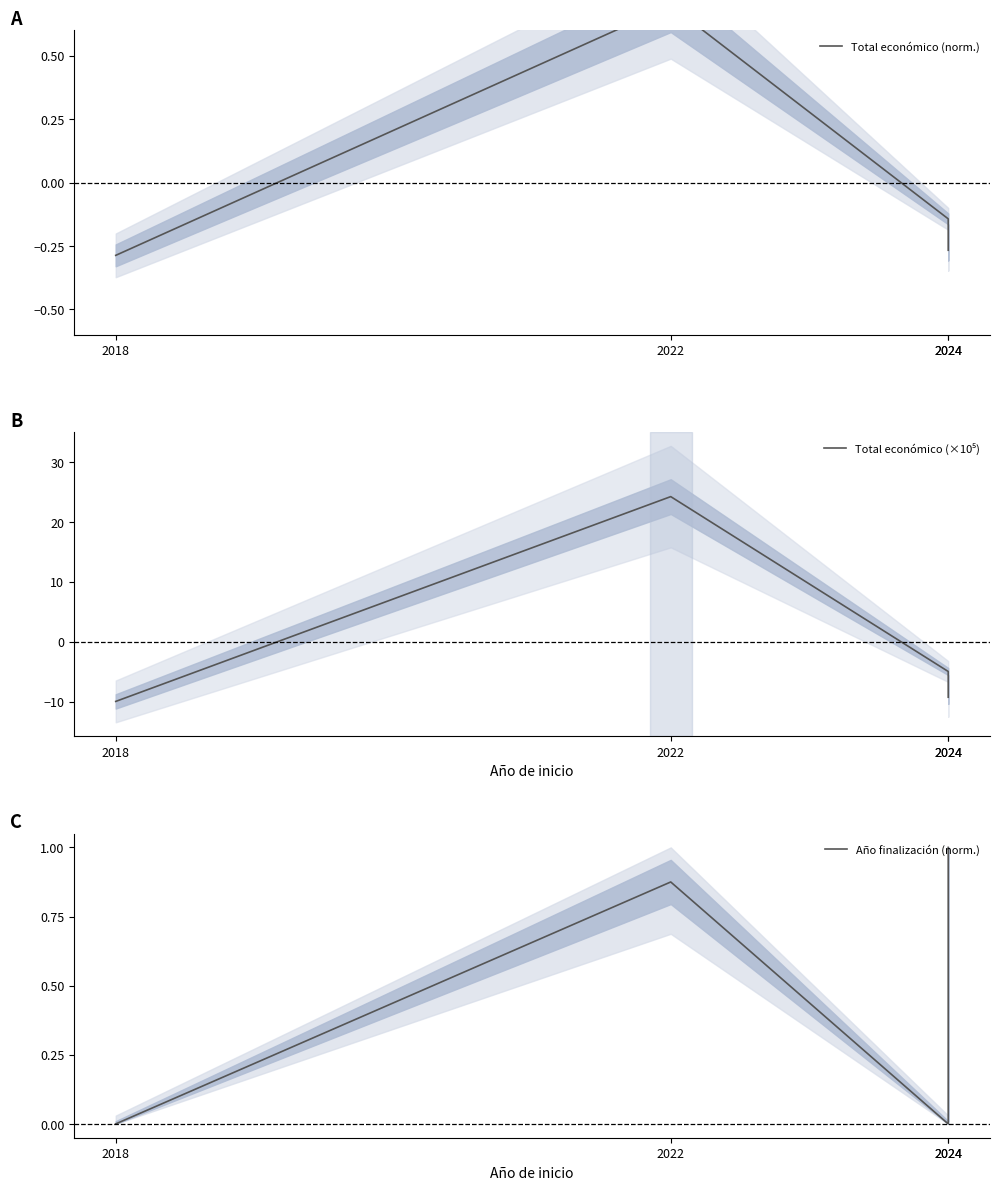

What are all the series names shown in the legend?

Total económico (norm.), Total económico (×10⁵), Año finalización (norm.)